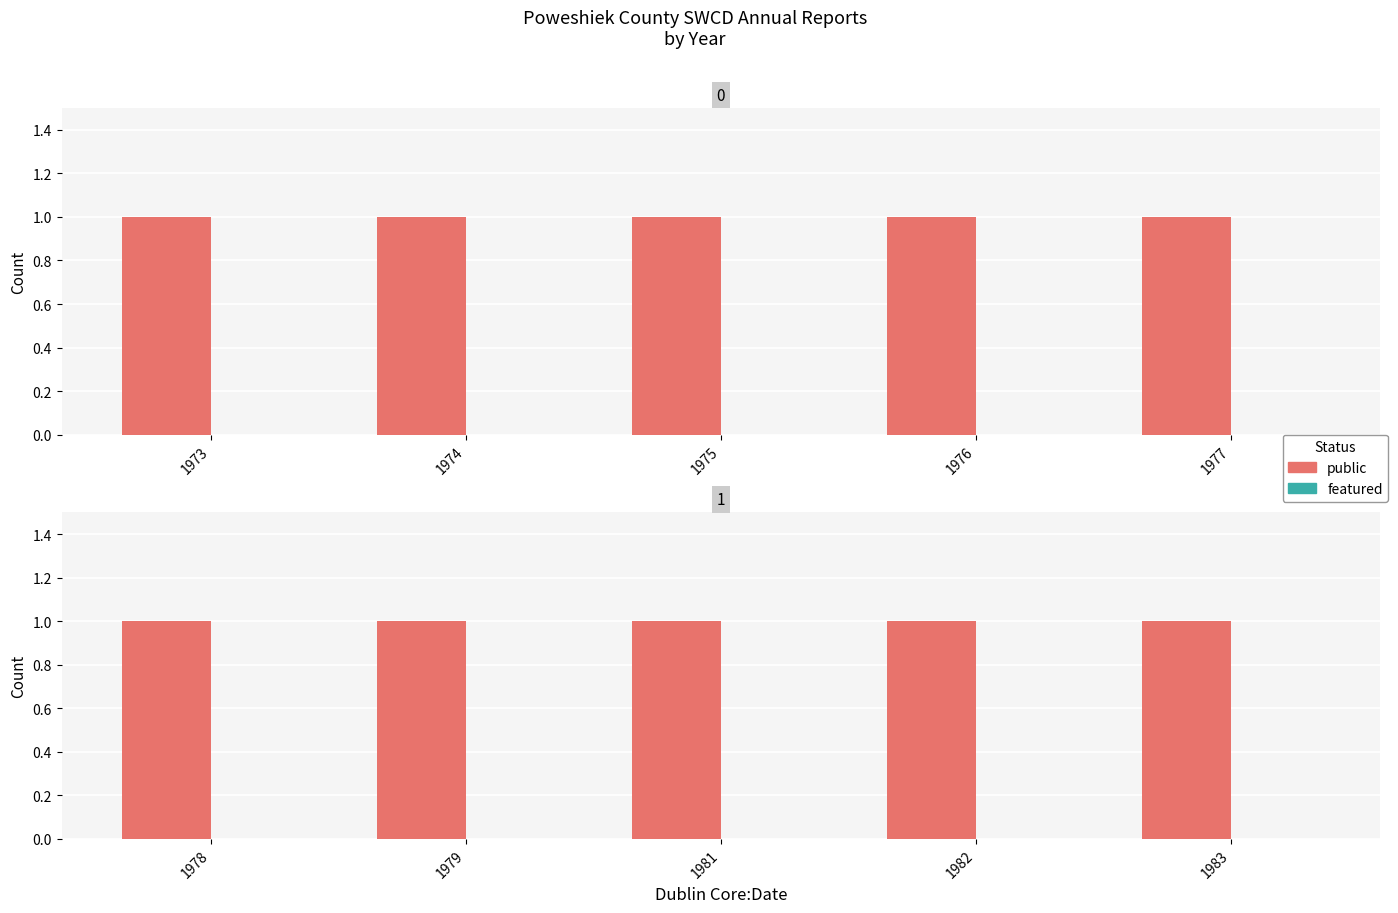

What is the greatest value displayed?

1